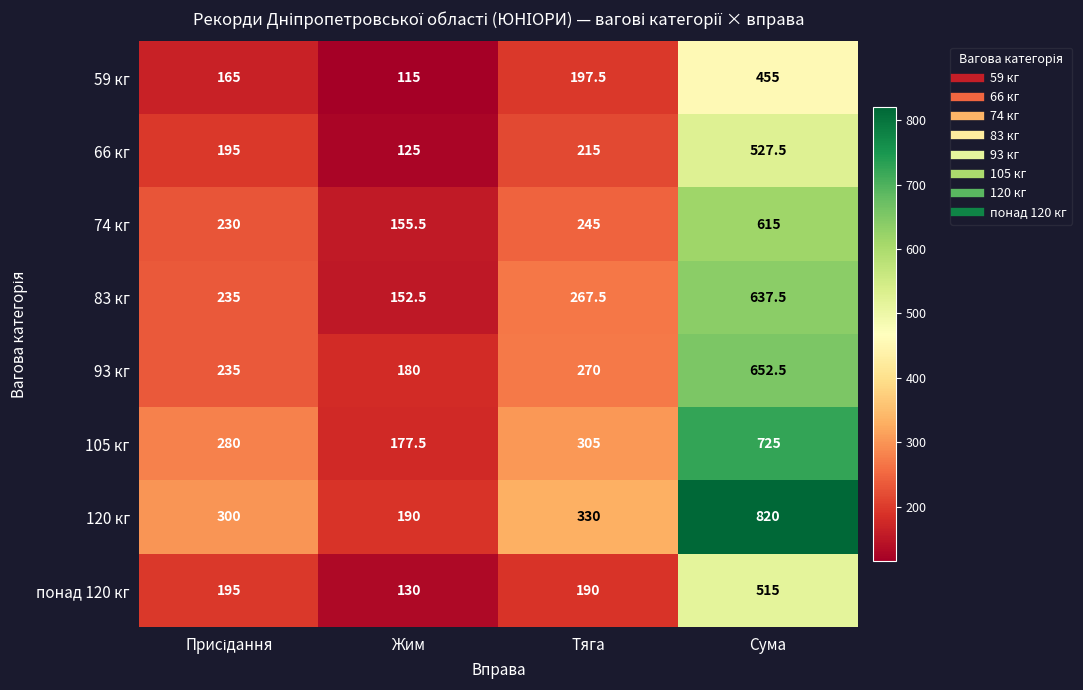

At which label is 59 кг closest to 285?

Тяга